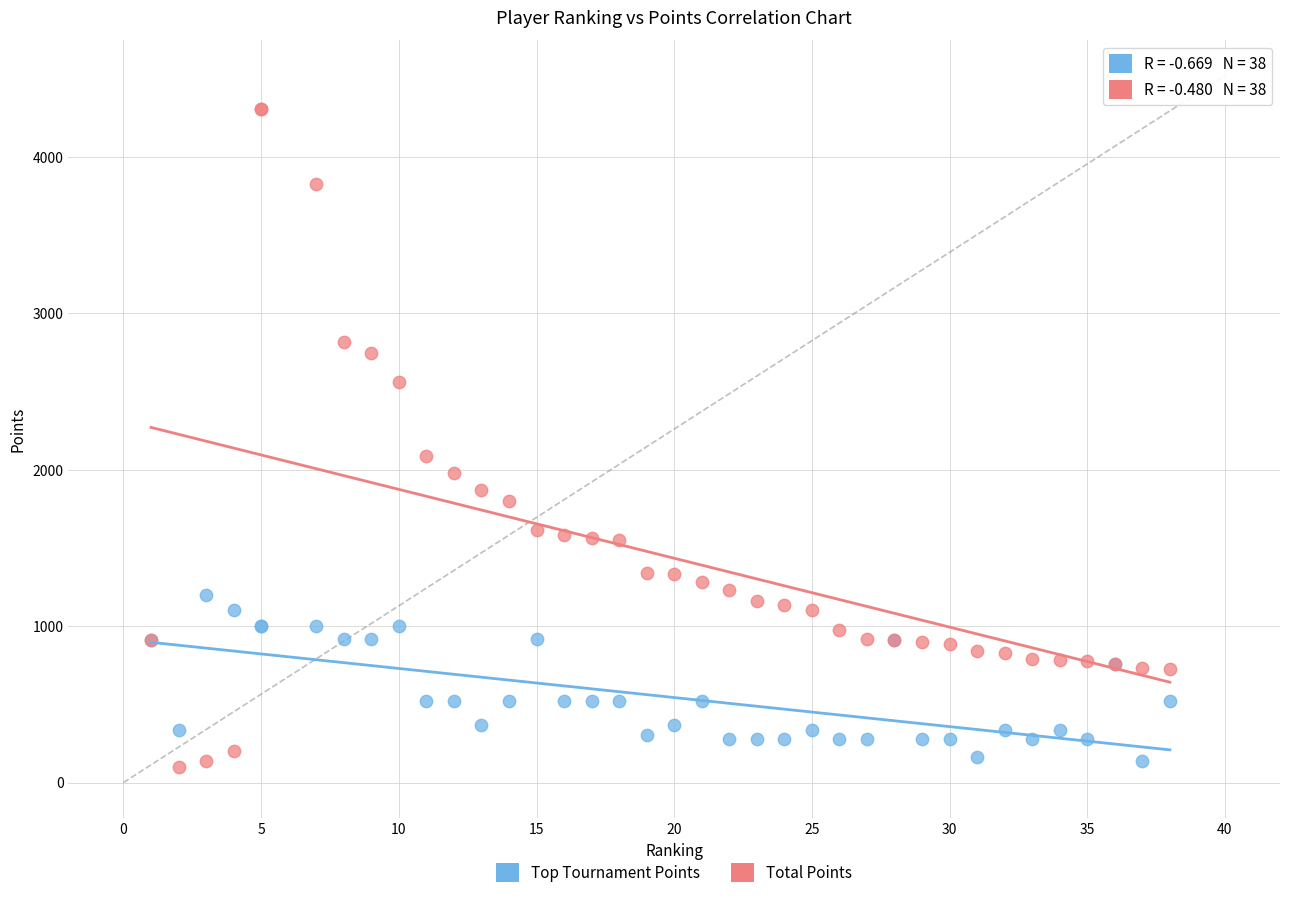

What are all the series names shown in the legend?

Top Tournament Points, Total Points